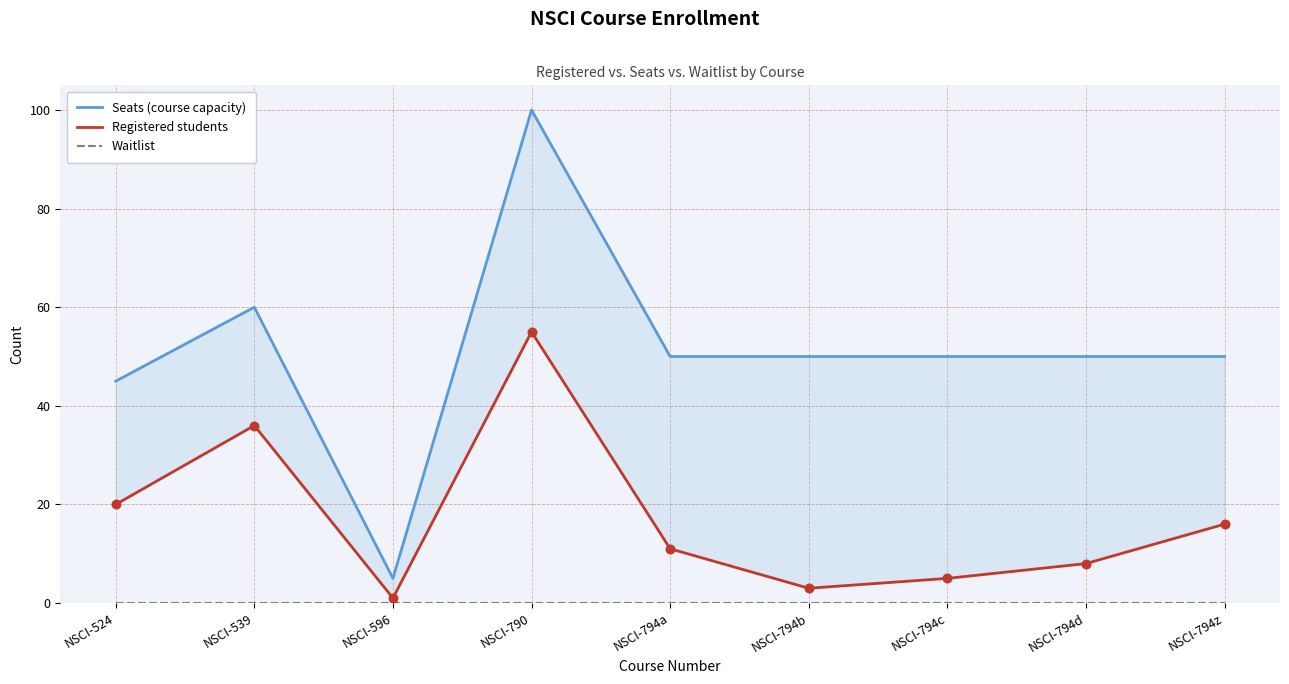

Which series has the largest total across all categories?

Seats (course capacity)